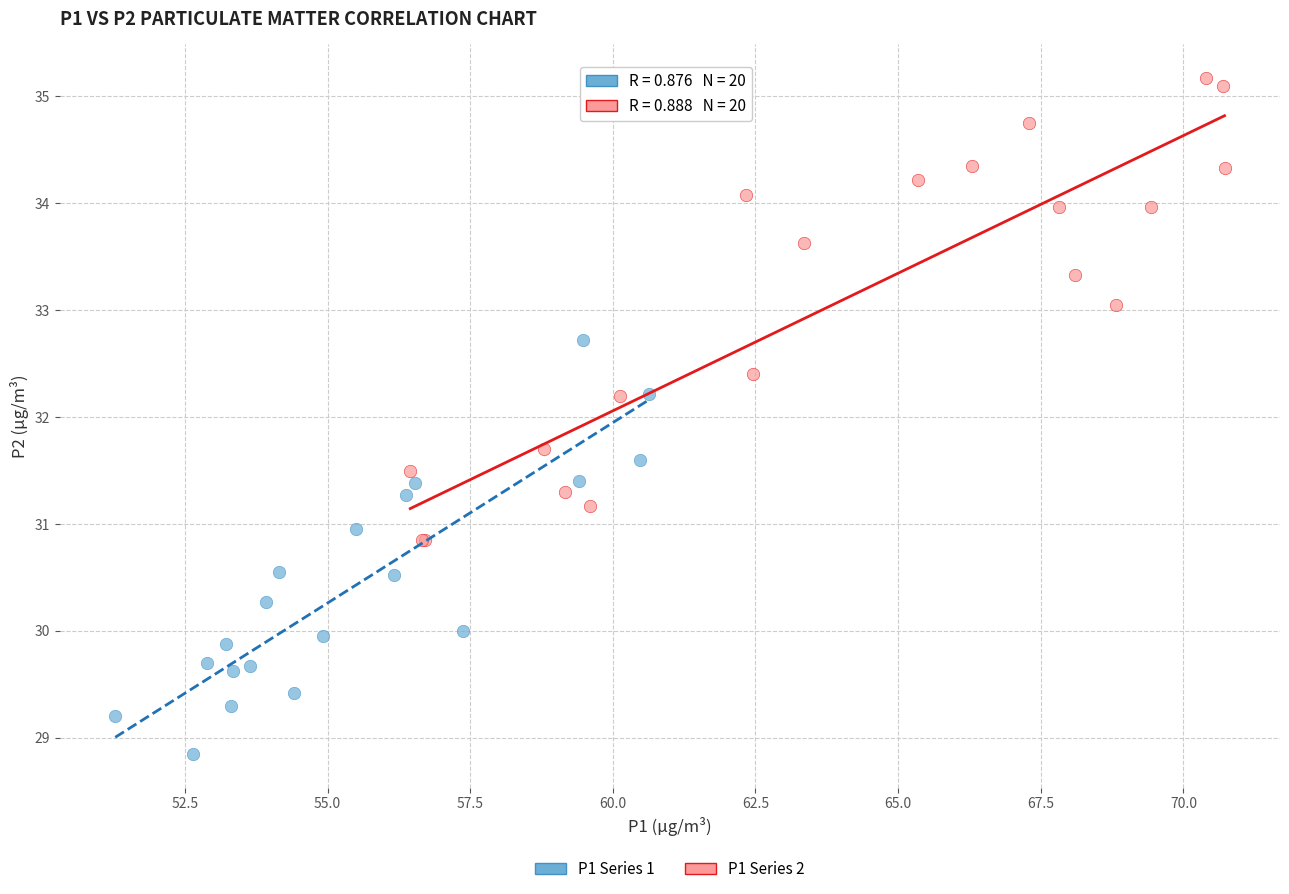

What are all the series names shown in the legend?

P1 Series 1, P1 Series 2